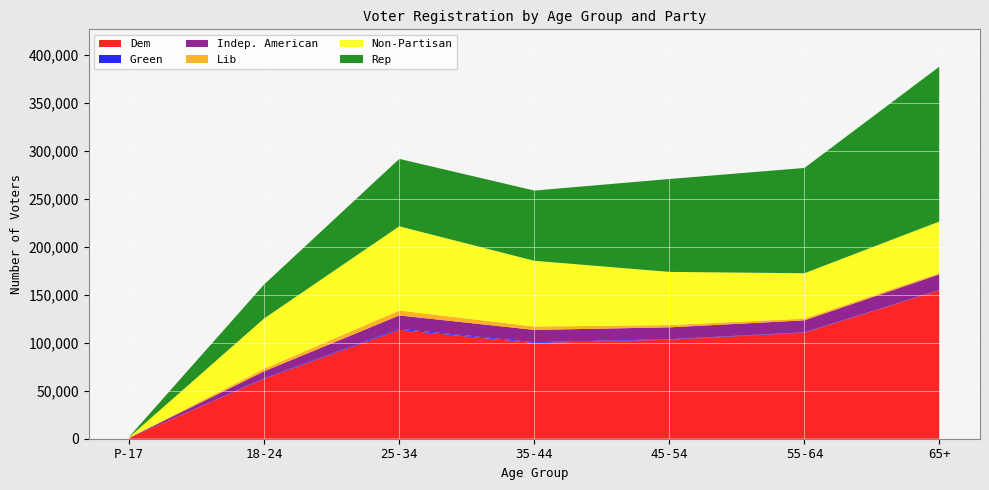

Reading right to left, list all the values displayed in this chart.

Dem: 154821	110547	103271	99772	113533	62503	830
Green: 246	391	533	836	1097	557	4
Indep. American: 16342	12498	12319	12846	13909	7284	82
Lib: 1327	1778	2347	3526	5145	2665	35
Non-Partisan: 53791	47324	55472	68533	87800	52427	676
Rep: 161521	109793	96859	73243	70298	35506	410